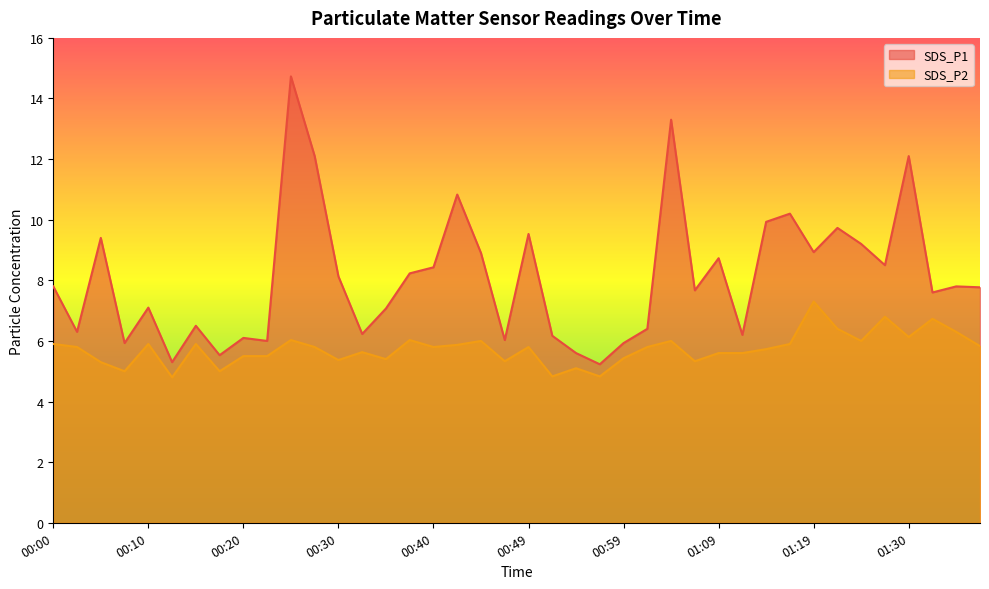

Does the chart display data point markers on the line(s)?

No